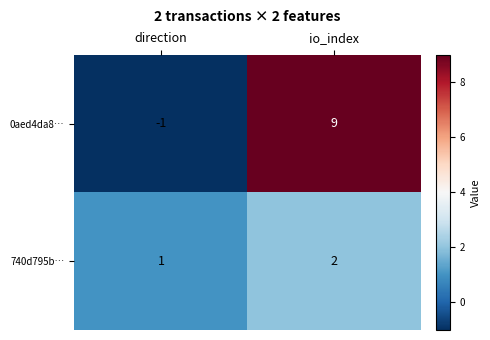

What is the total value across all series at io_index?

11